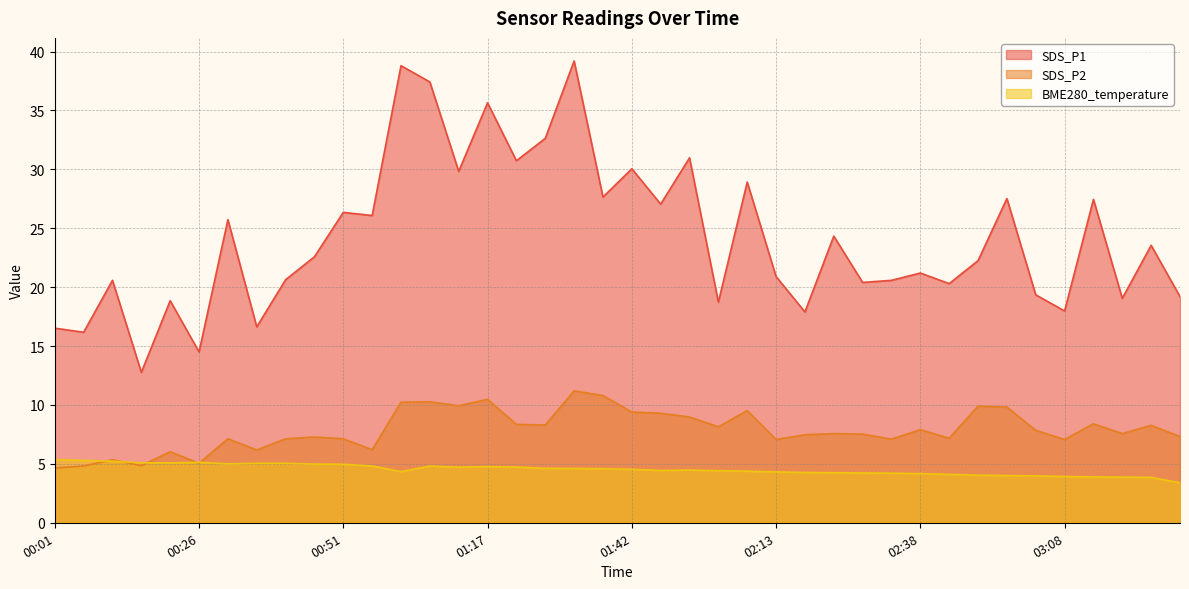

What is the difference between the SDS_P2 values at 00:36 and 02:58?

1.7